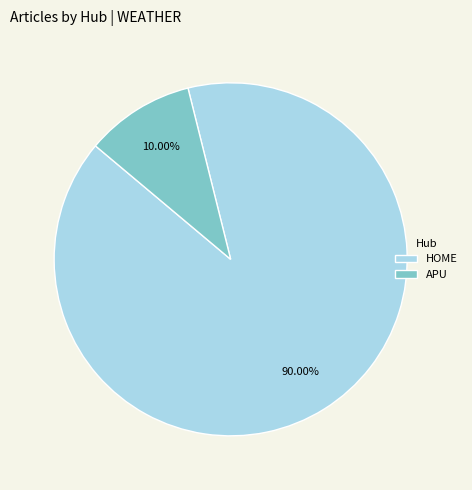

Does any single category account for the majority?

Yes